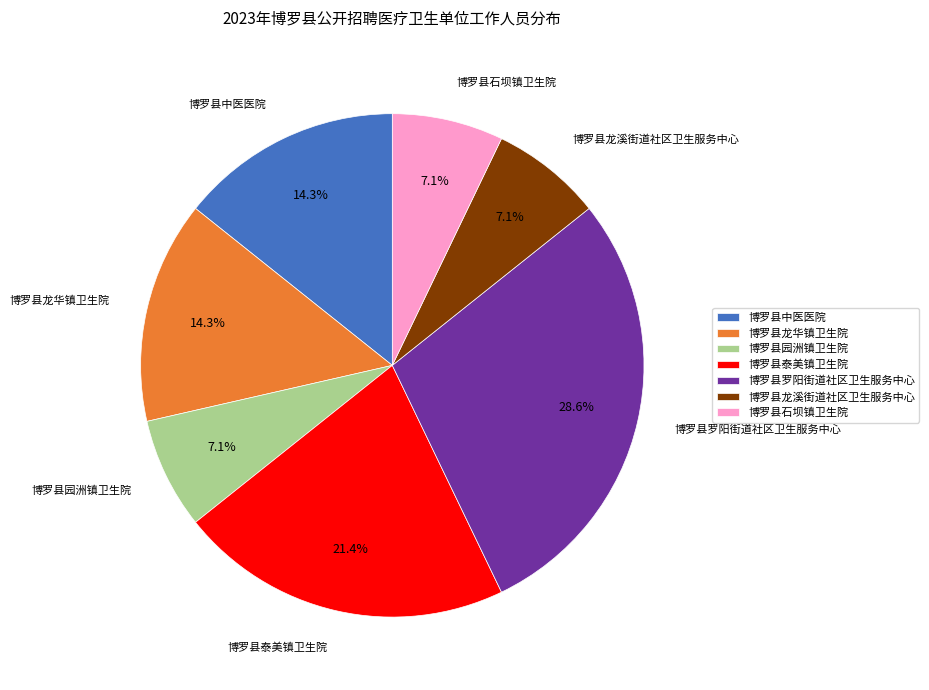

Count the number of slices in the pie.

7